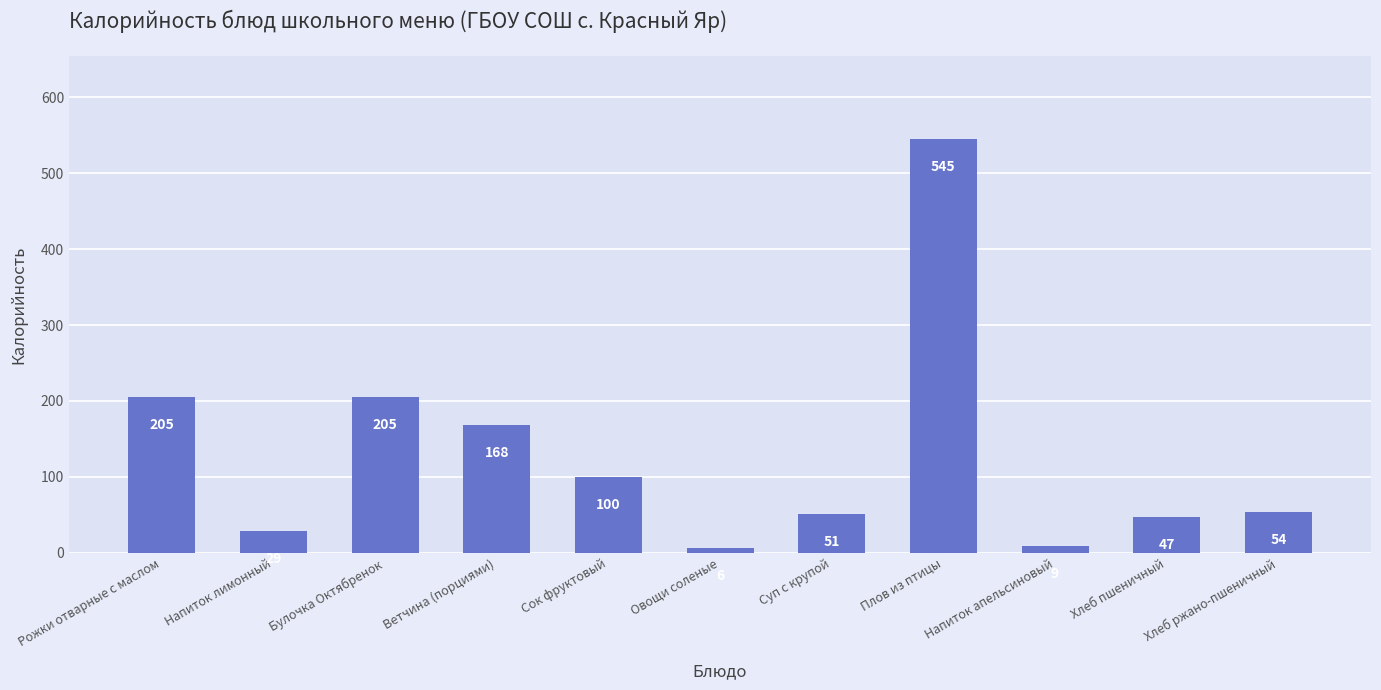

Does the chart contain stacked bars?

No